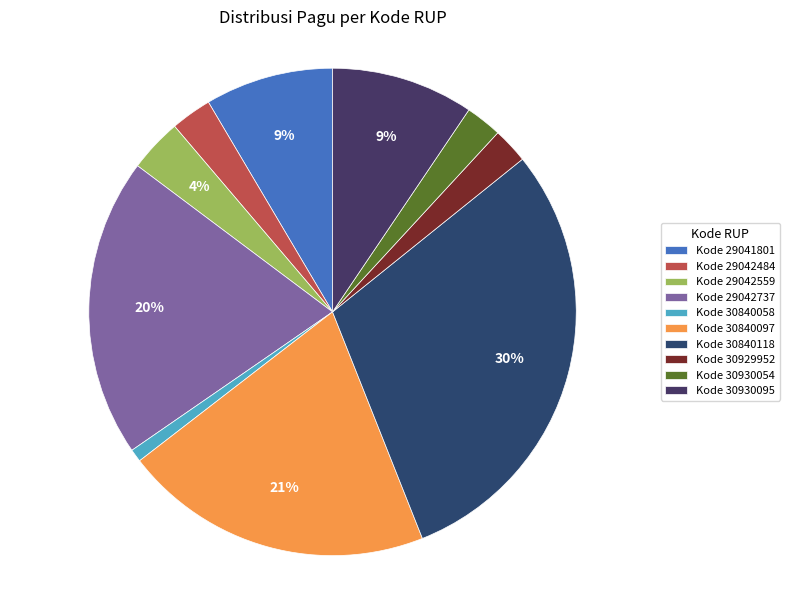

How many segments does this pie chart have?

10